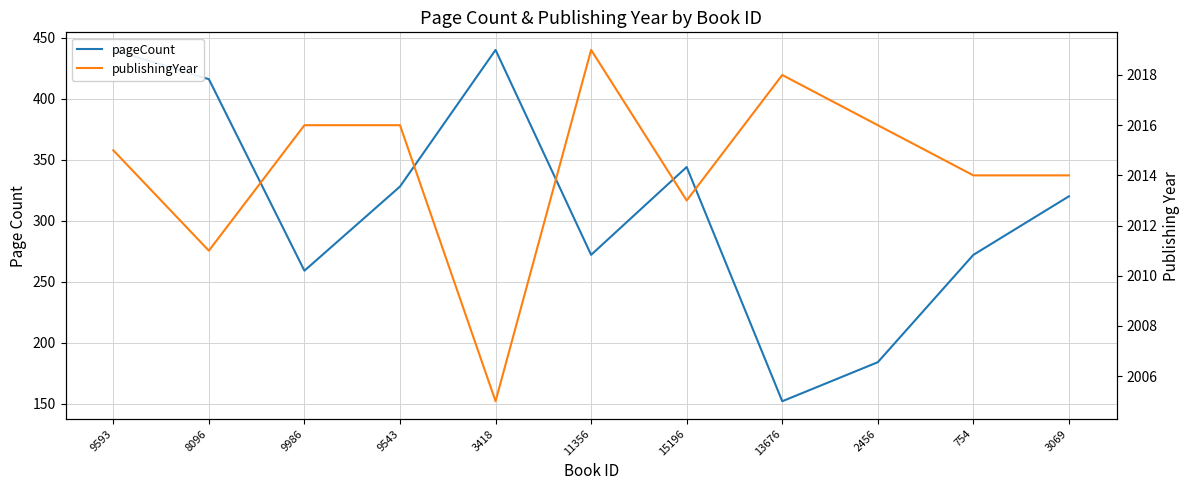

What is the lowest value of the publishingYear series?

2005